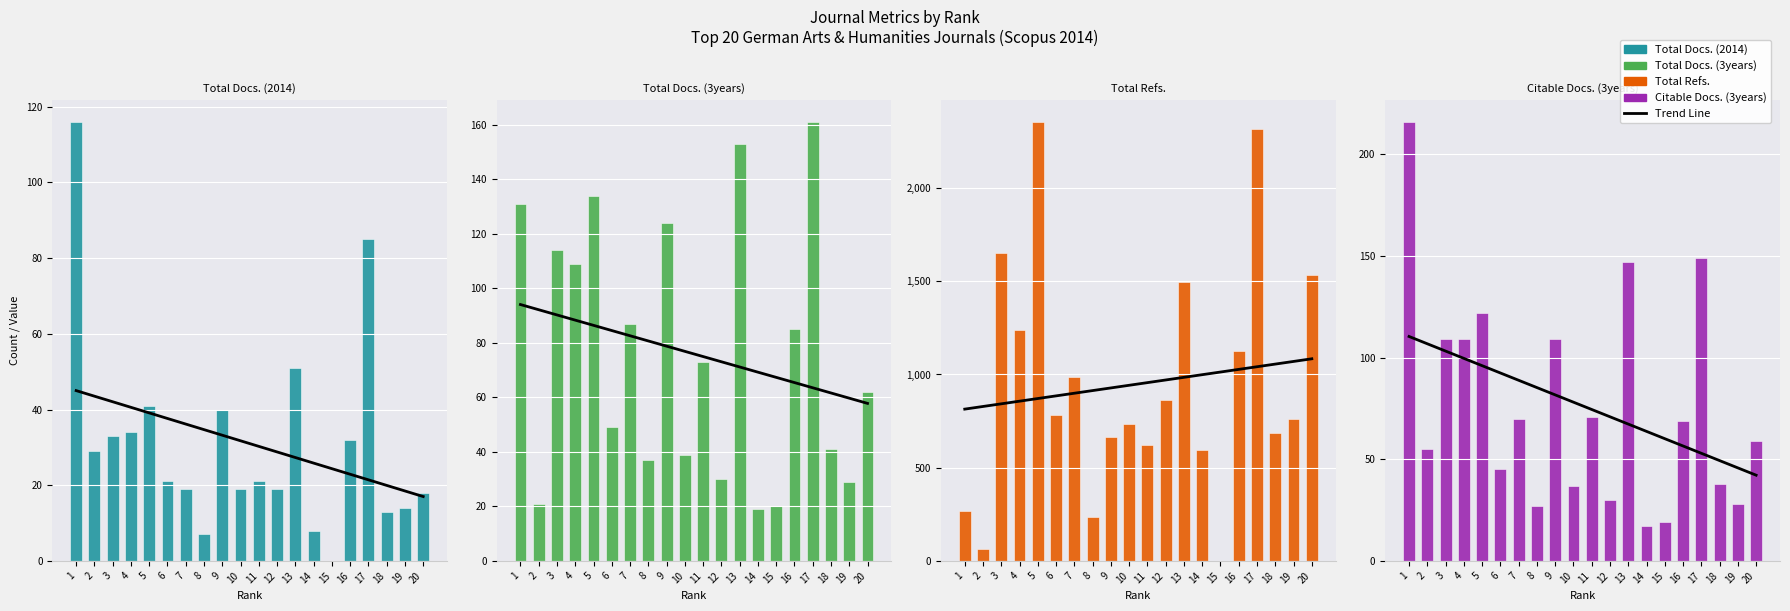

Reading left to right, transcribe all the data shown in this chart.

Total Docs. (2014): 116	29	33	34	41	21	19	7	40	19	21	19	51	8	0	32	85	13	14	18
Total Docs. (3years): 131	21	114	109	134	49	87	37	124	39	73	30	153	19	20	85	161	41	29	62
Total Refs.: 268	65	1650	1239	2355	785	989	235	667	735	620	861	1495	596	0	1124	2317	686	763	1535
Citable Docs. (3years): 216	55	109	109	122	45	70	27	109	37	71	30	147	17	19	69	149	38	28	59